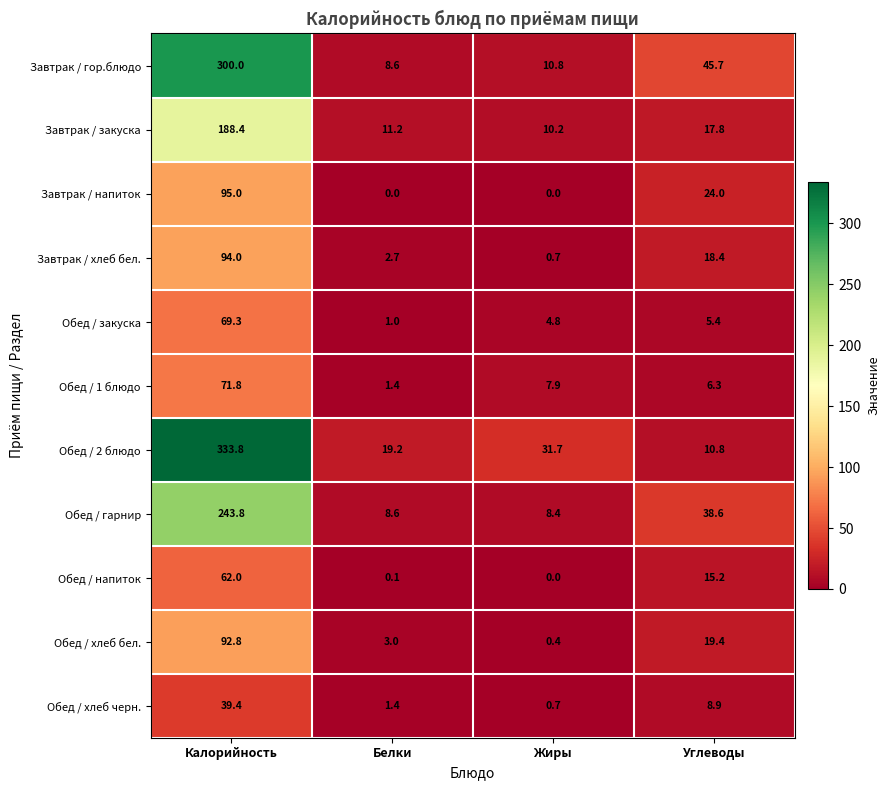

What value does the Завтрак / закуска series have at Белки?

11.2